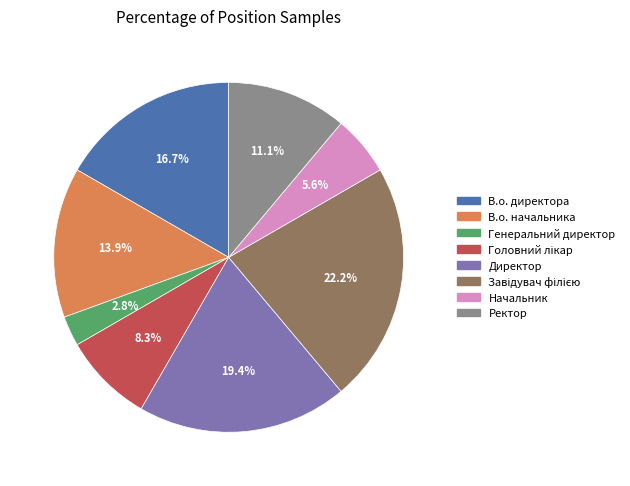

How many slices are in this pie chart?

8